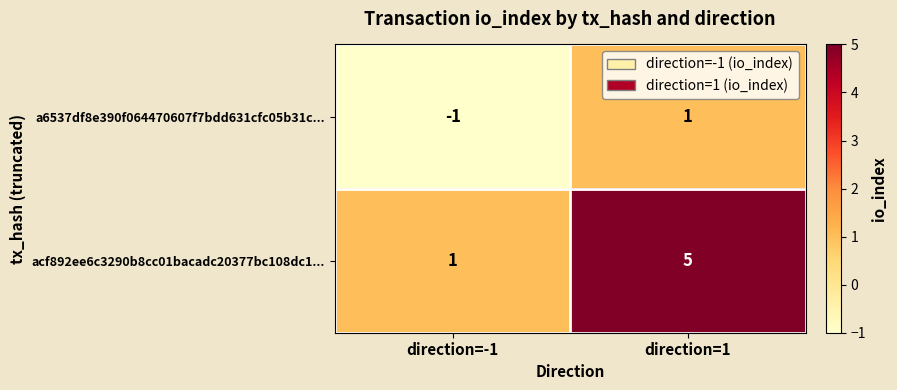

The acf892ee6c3290b8cc01bacadc20377bc108dc1... series shows 8 at direction=1. True or false?

False